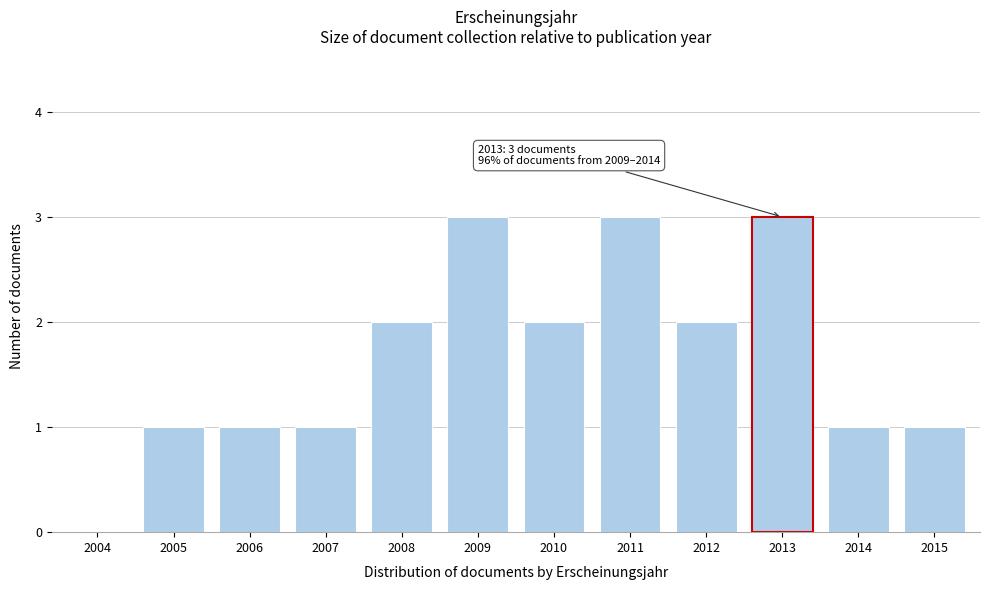

Reading left to right, what are all the values shown in this chart?

2004=0	2005=1	2006=1	2007=1	2008=2	2009=3	2010=2	2011=3	2012=2	2013=3	2014=1	2015=1